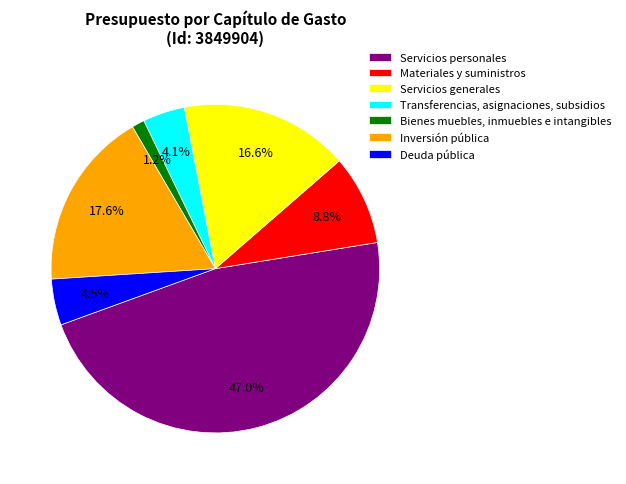

What is the largest slice in the pie chart?

Servicios personales